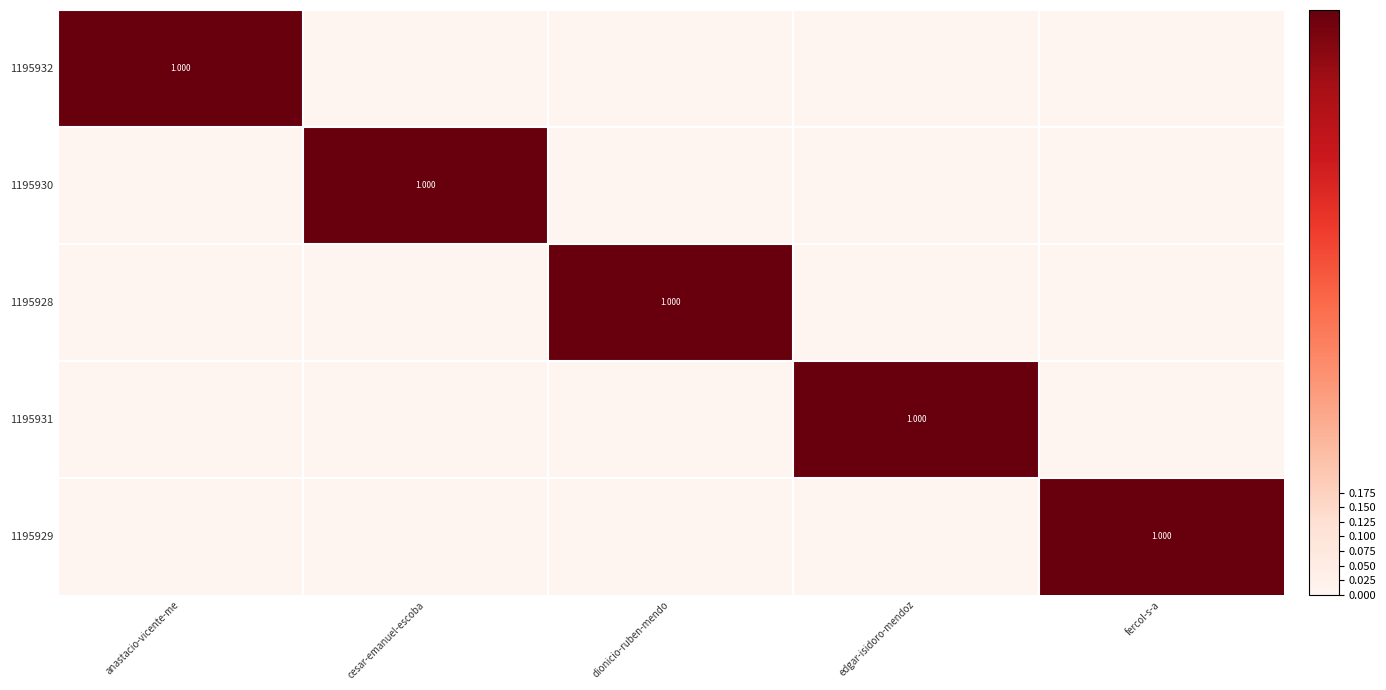

How many positive values does the 1195931 series have?

1